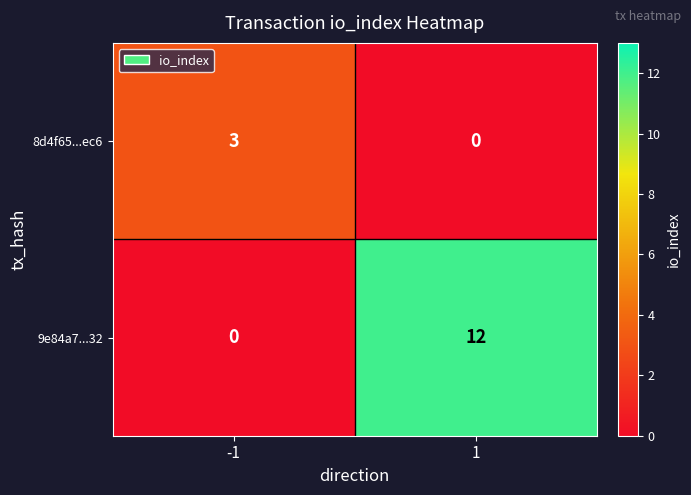

Count the number of data series in this chart.

2